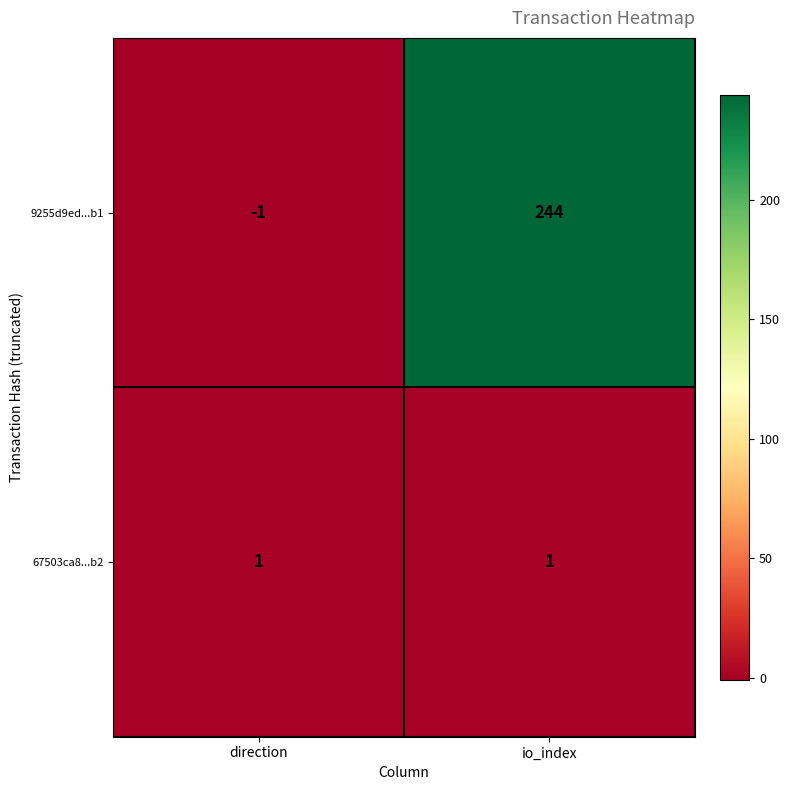

At which category does the chart reach its peak across all series?

io_index